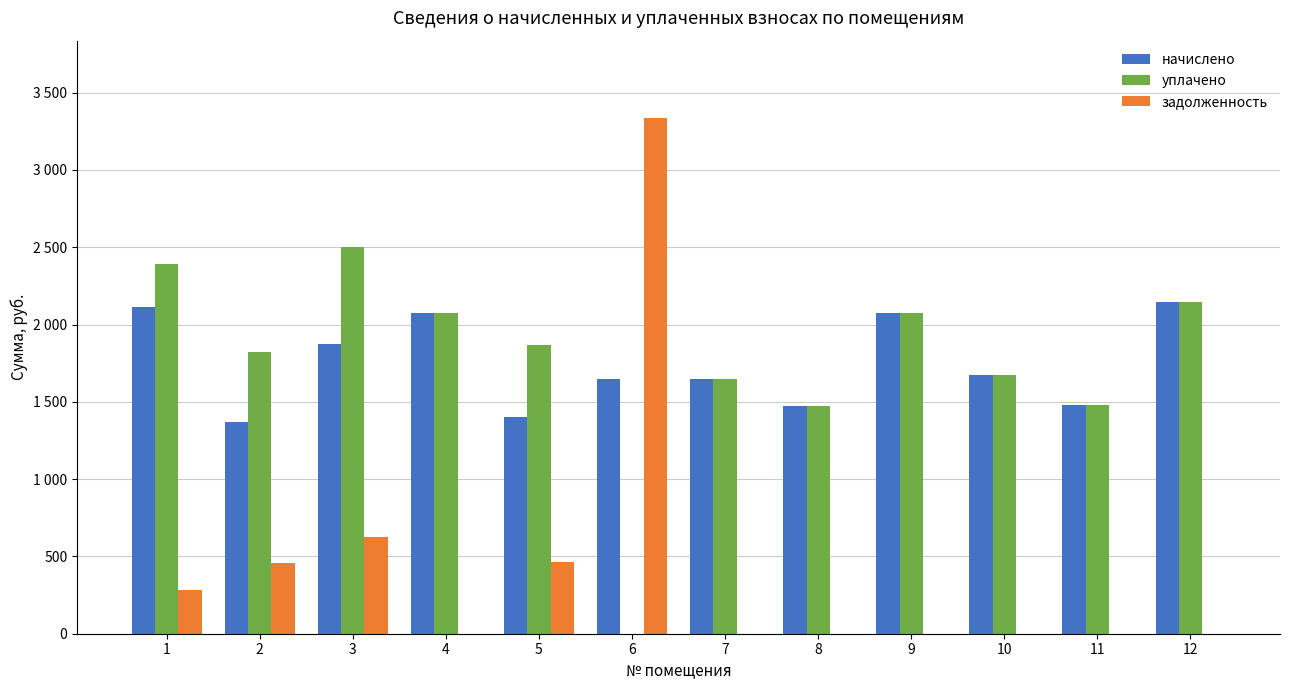

What are all the series names shown in the legend?

начислено, уплачено, задолженность